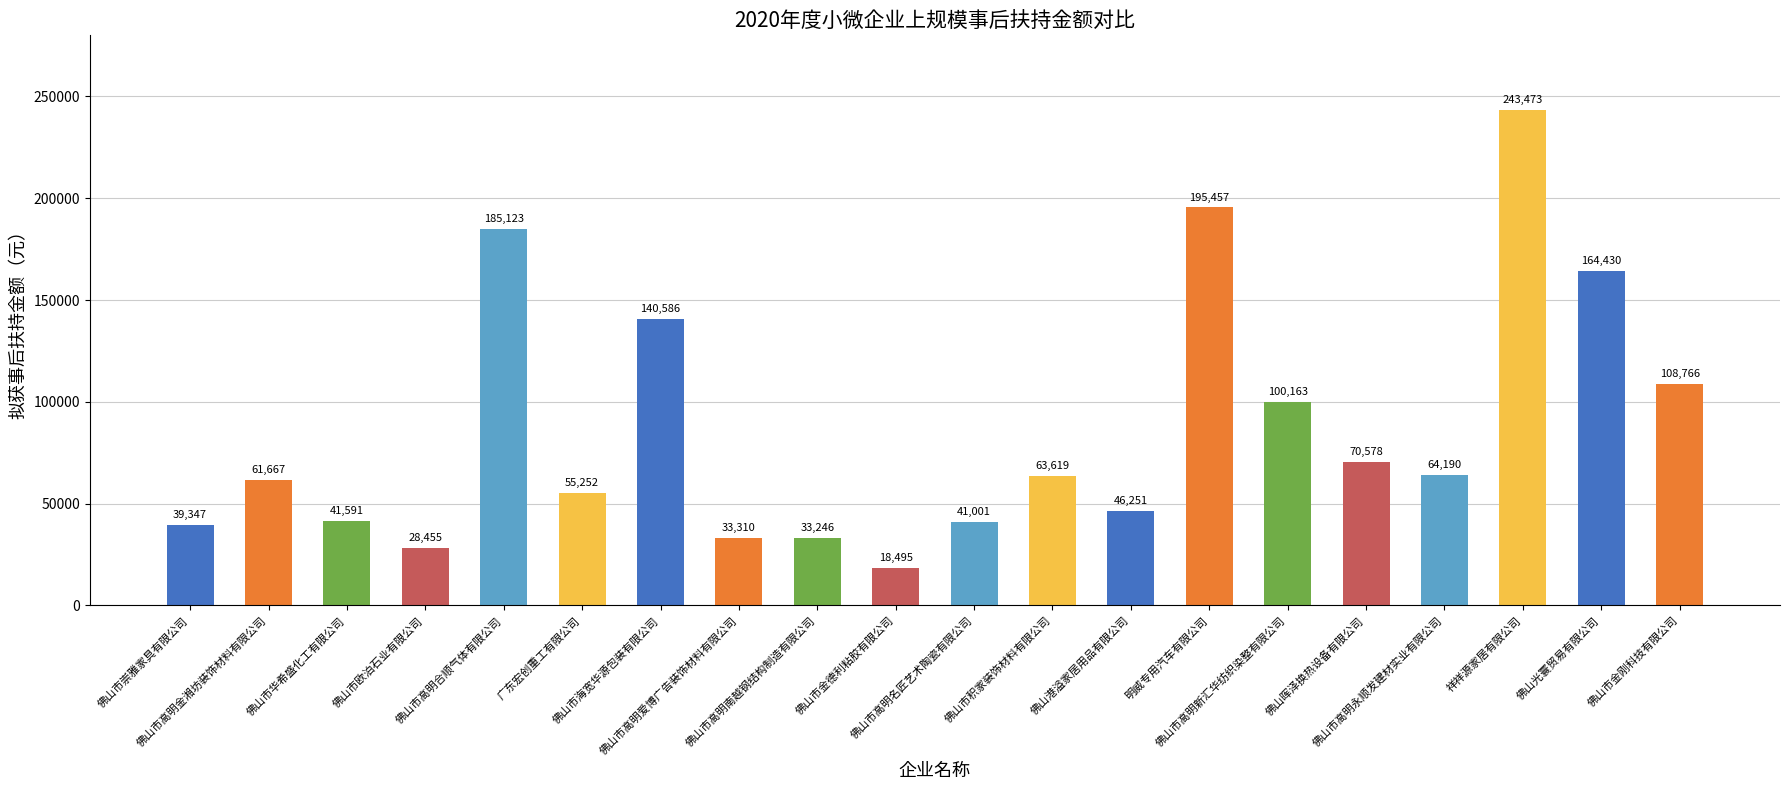

The value at 广东宏创重工有限公司 is 84696. True or false?

False